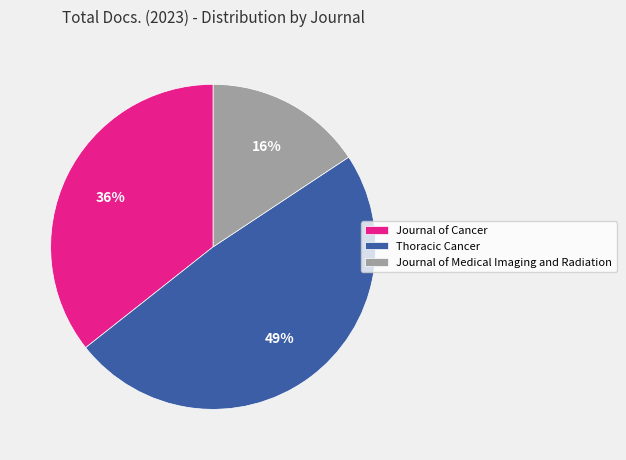

The Journal of Cancer slice represents 48% of the pie. True or false?

False